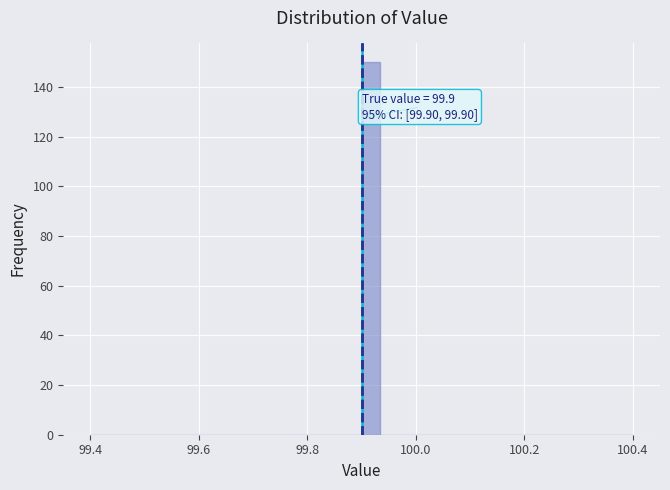

Read against the x-axis, roughly where is the centre of the tallest bar?

99.92